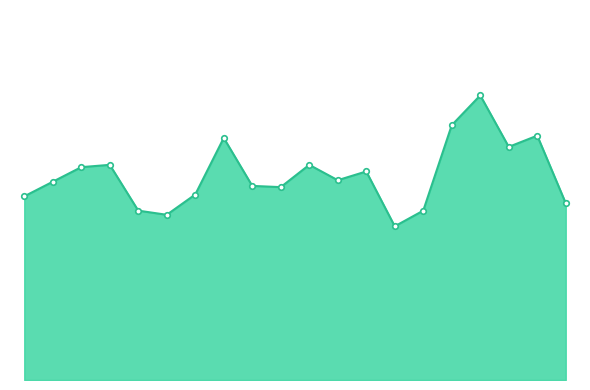

Rank the categories by value from highest to lowest.

08:00, 07:30, 09:00, 03:30, 08:30, 01:30, 05:00, 01:00, 06:00, 05:30, 00:30, 04:00, 04:30, 03:00, 00:00, 09:30, 02:00, 07:00, 02:30, 06:30